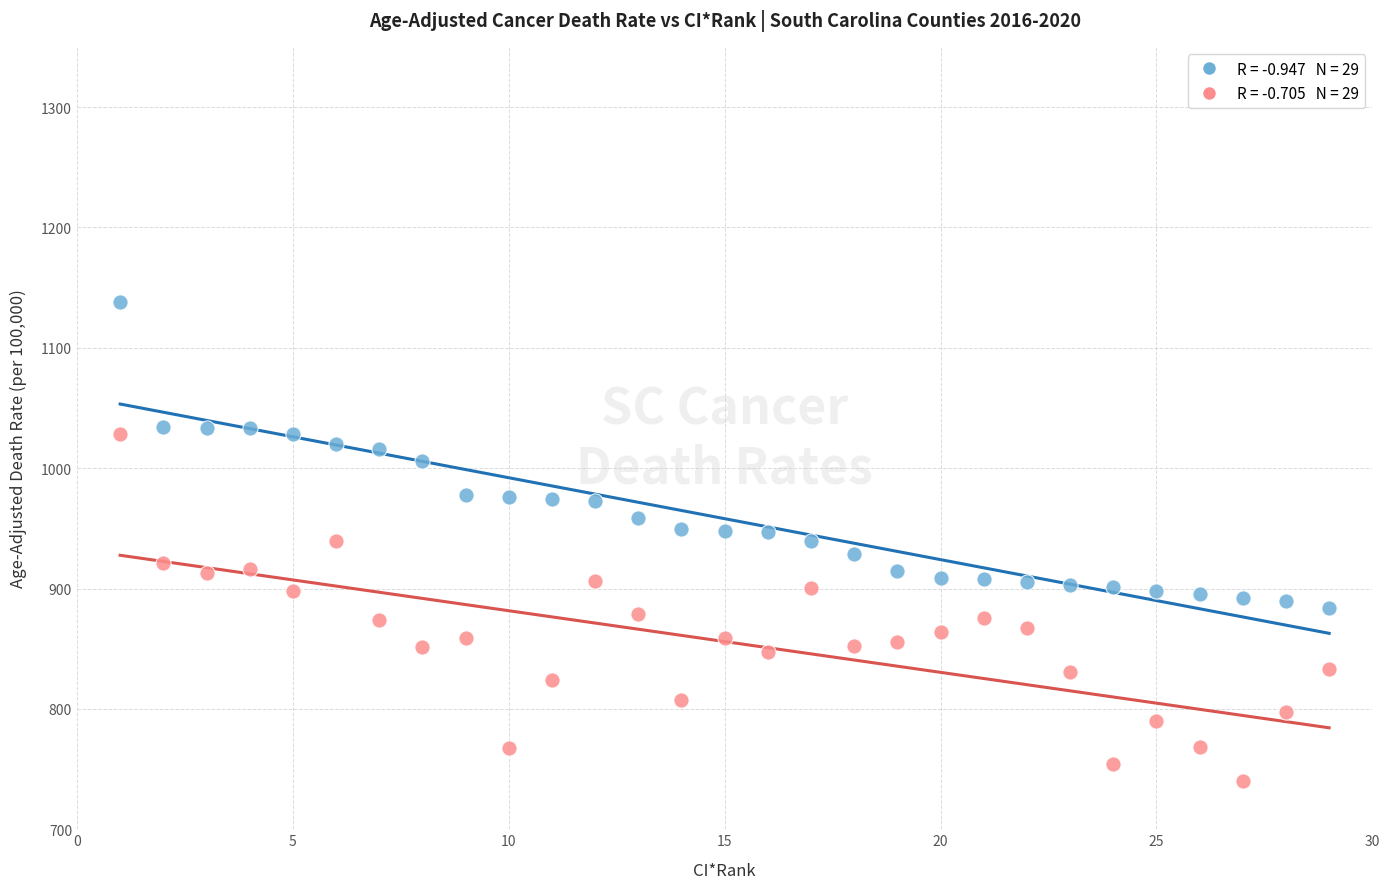

Across all data points, what is the range of X values (max minus min)?

28.0